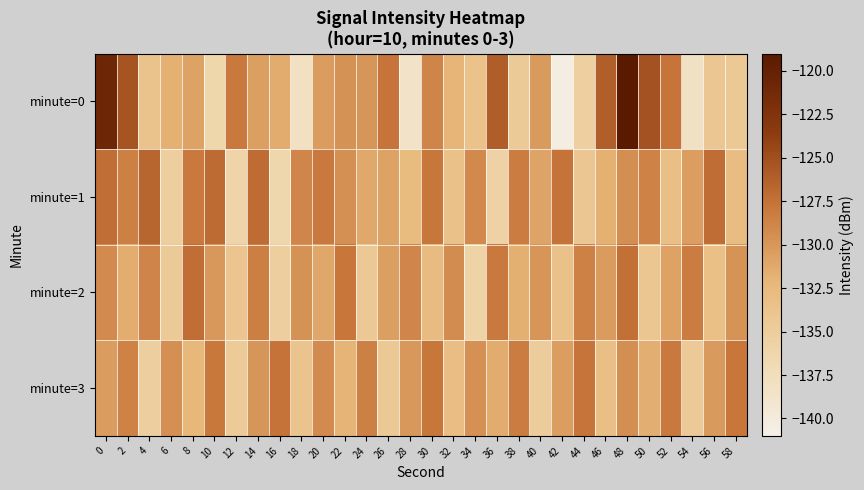

Rank the series by their average value, from lowest to highest.

minute=0, minute=2, minute=3, minute=1